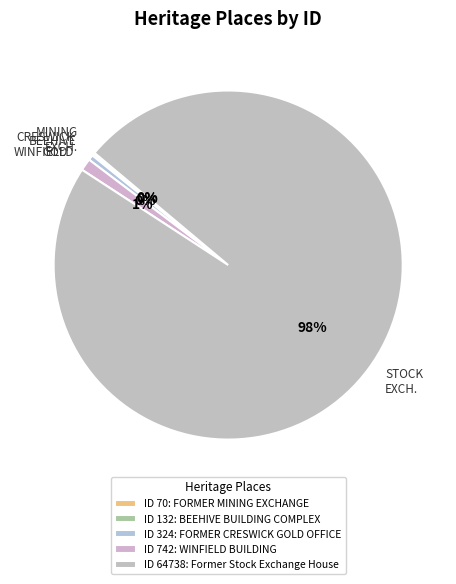

What is the ratio of the value at STOCK EXCH. to the value at CRESWICK GOLD?

199.8